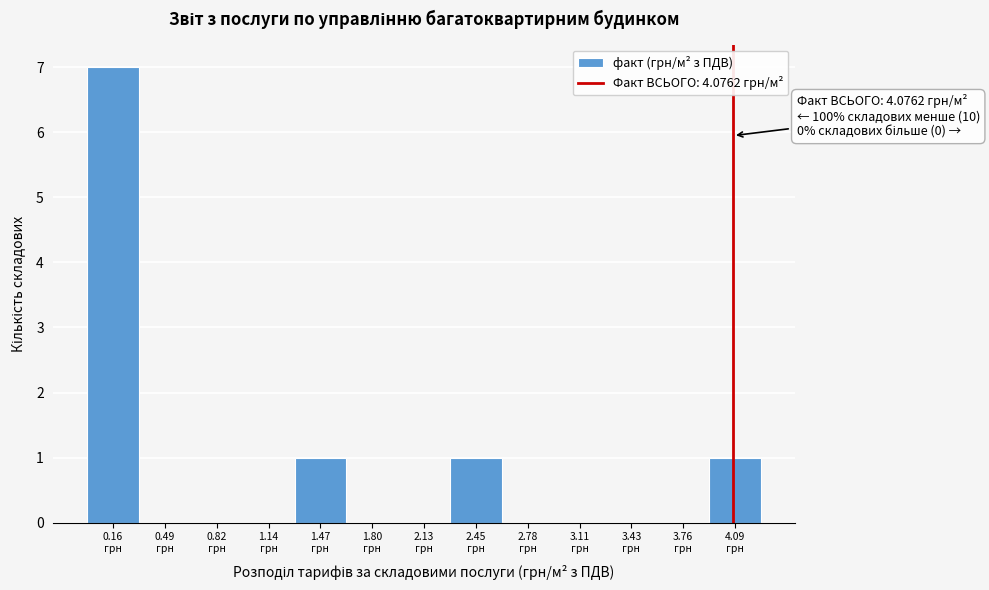

Over which range of the x-axis is the bar tallest?

0.00 to 0.35